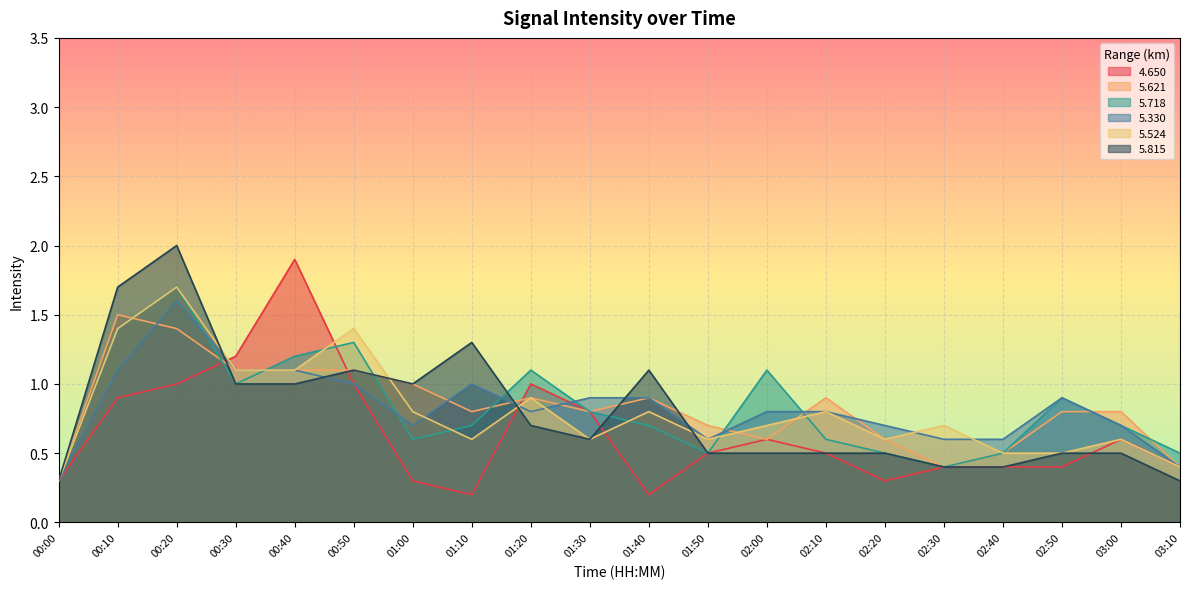

What is the difference between the highest and lowest values at 02:40?

0.2